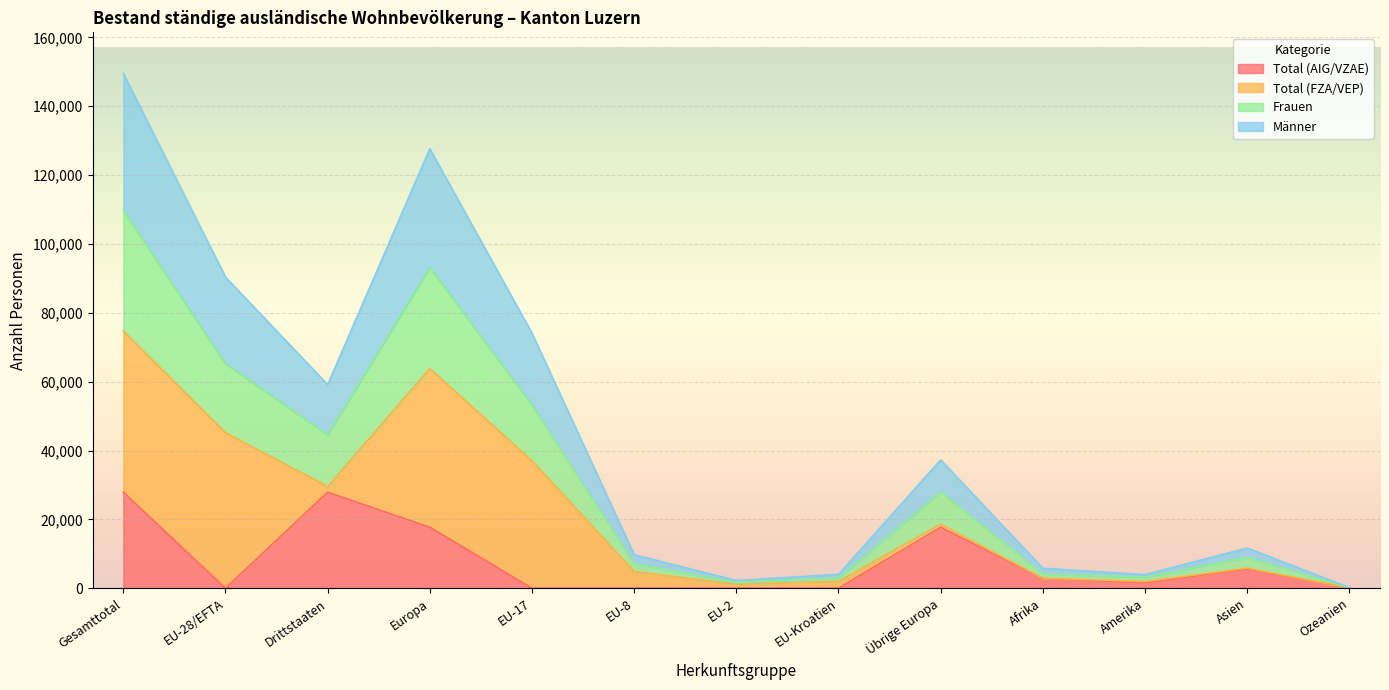

What is the highest value of the Total (AIG/VZAE) series?

27907